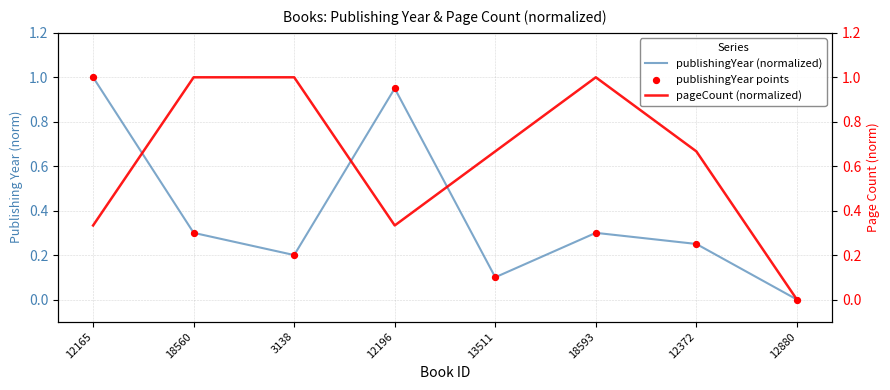

What are all the series names shown in the legend?

publishingYear (normalized), publishingYear points, pageCount (normalized)